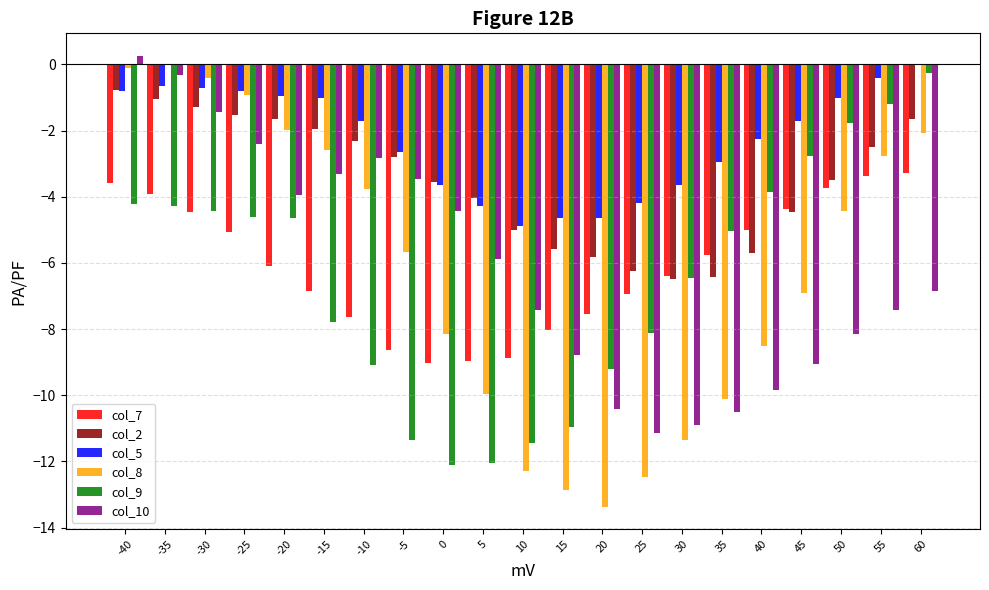

At which category is the sum across all series the highest?

-40